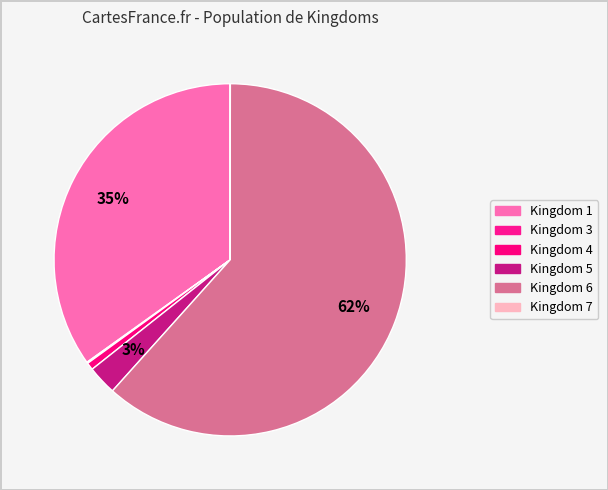

Count the number of slices in the pie.

6